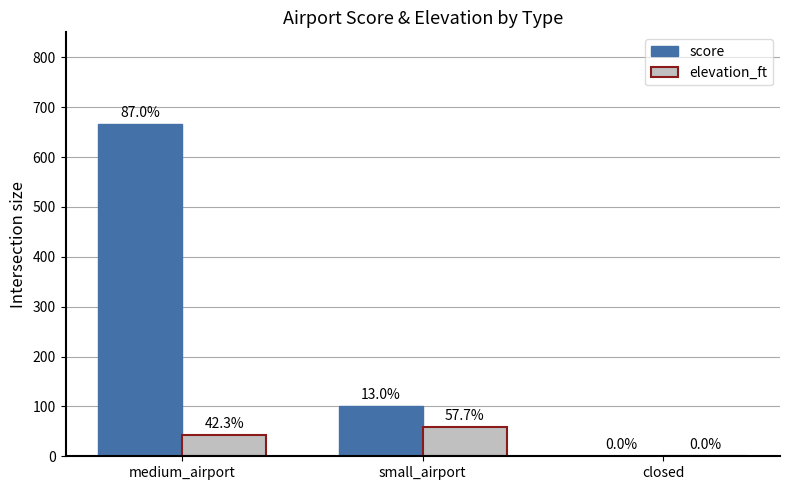

Does the chart contain stacked bars?

No